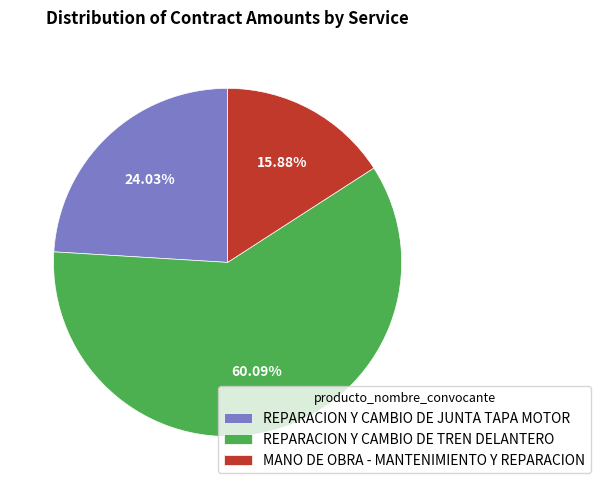

Is there a majority slice in this chart?

Yes